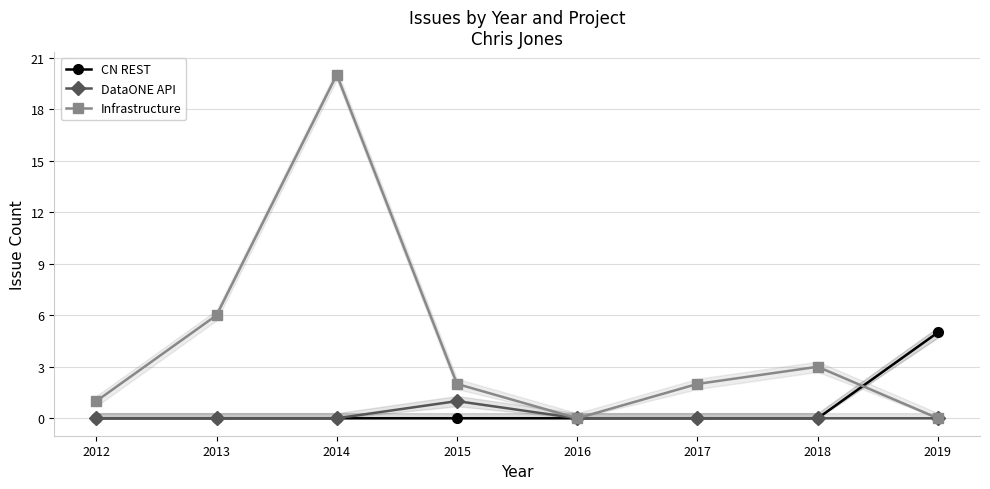

The Infrastructure series shows 2 at 2015. True or false?

True